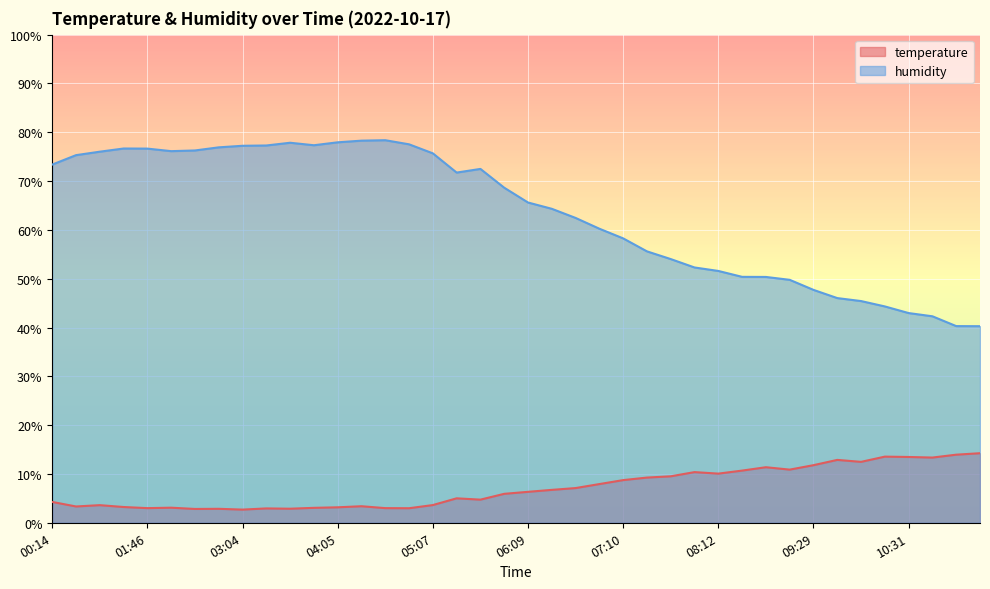

What is the difference between the maximum and second lowest values in the humidity series?

38.1